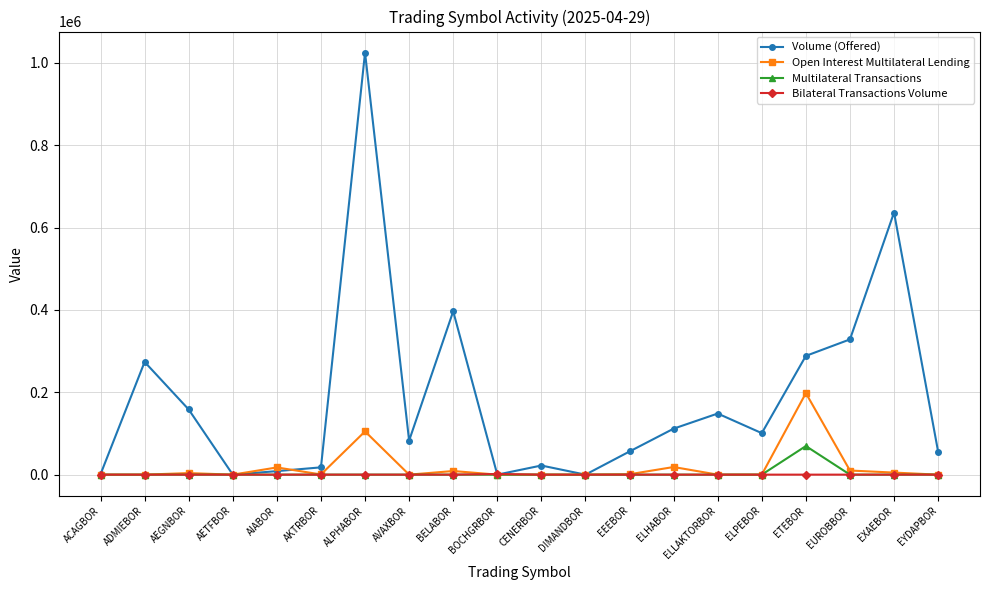

How many distinct data groups are displayed?

4